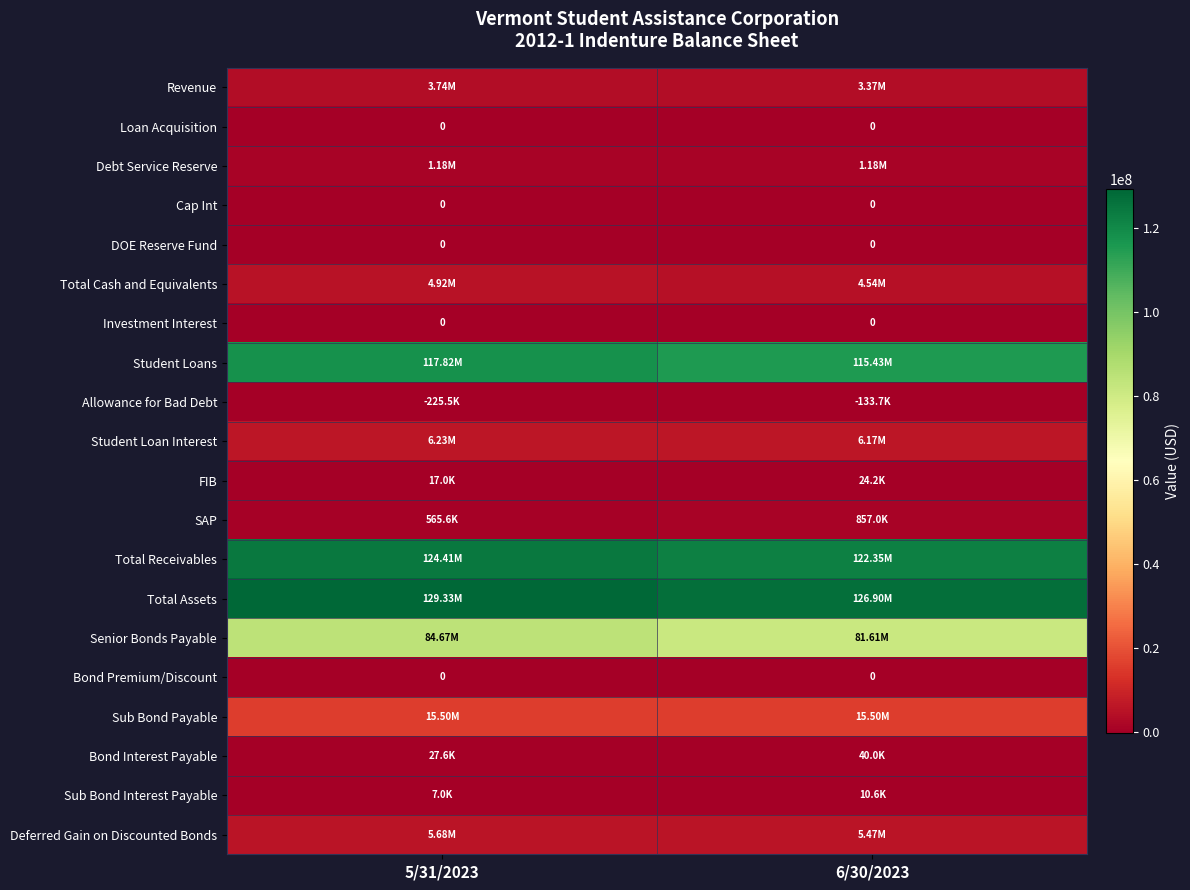

Which label corresponds to the largest value in the chart?

5/31/2023